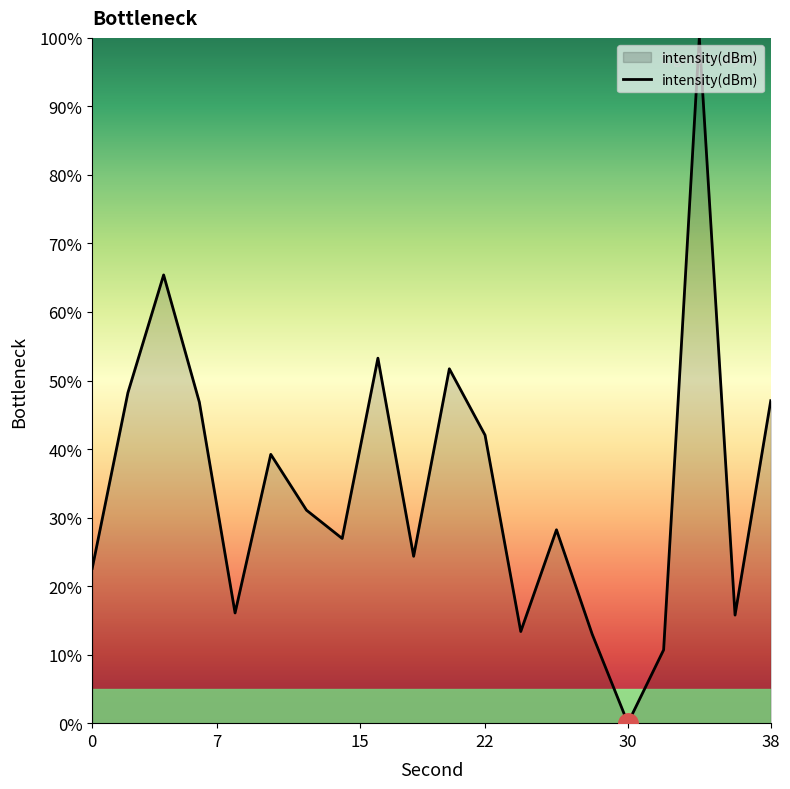

What is the difference between the maximum and minimum values?

100.0